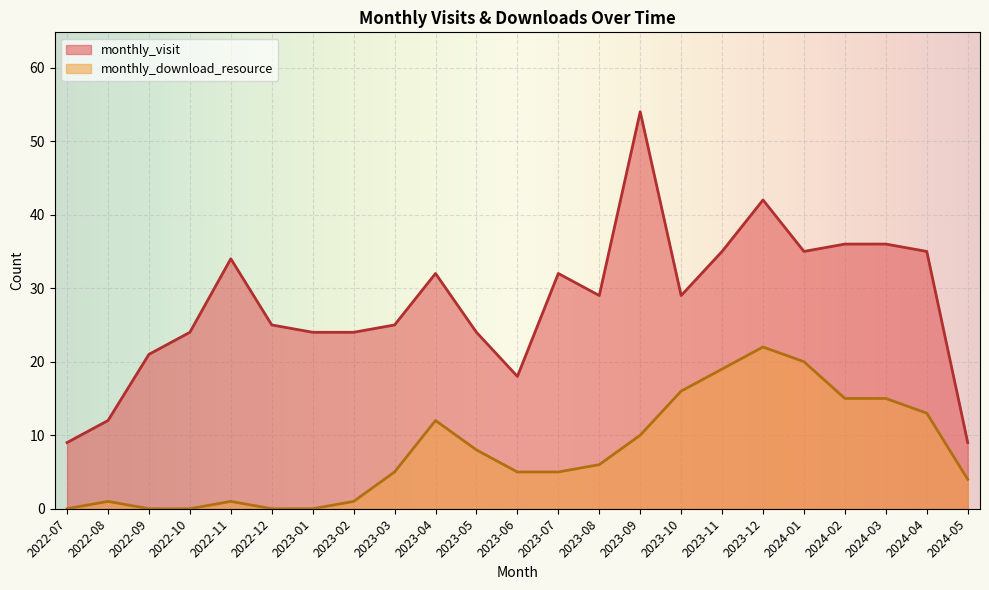

What is the difference between the monthly_visit values at 2022-08 and 2023-09?

42